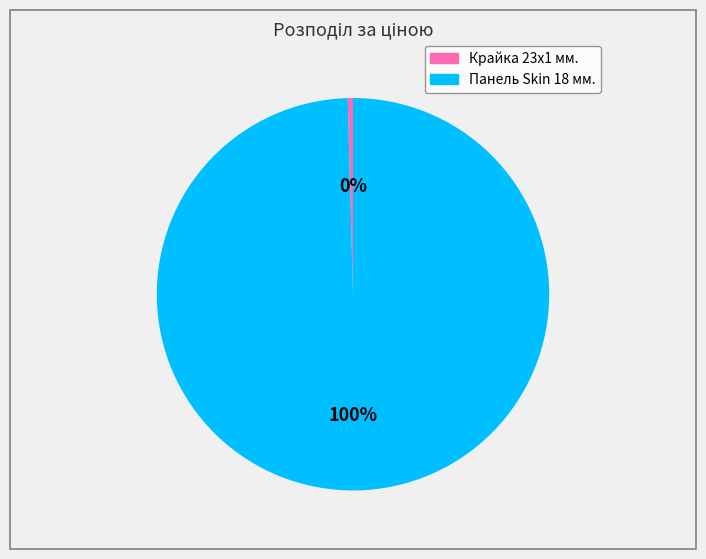

Is there a majority slice in this chart?

Yes